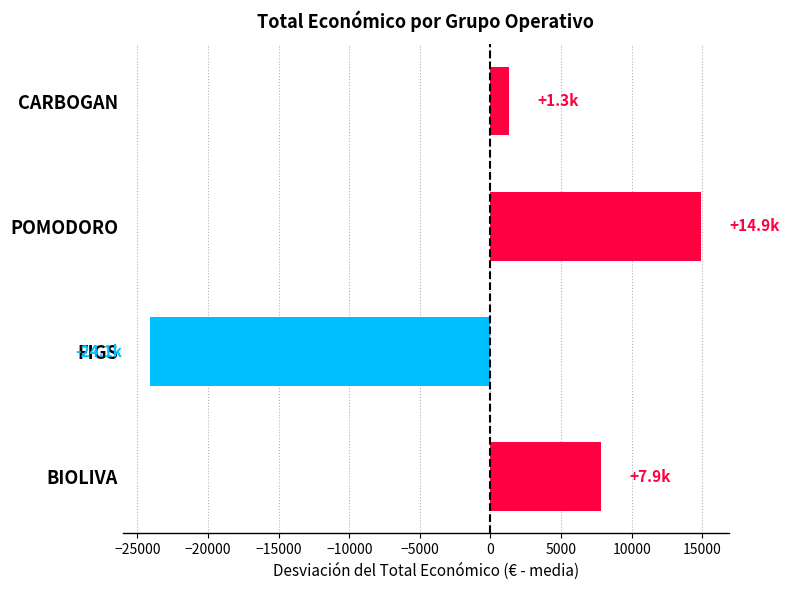

Which has a higher value, FIGS or POMODORO?

POMODORO